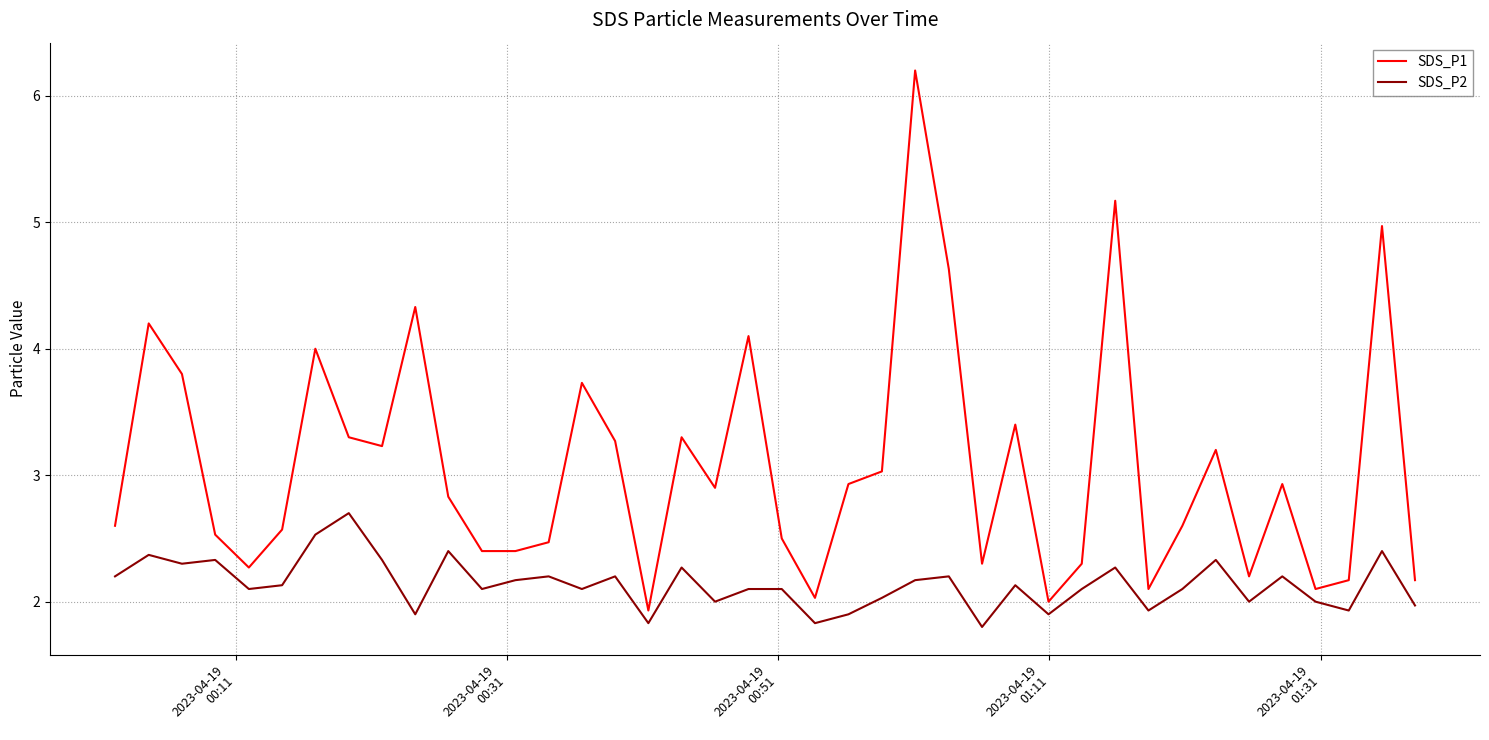

True or false: SDS_P2 and SDS_P1 cross at least once.

False